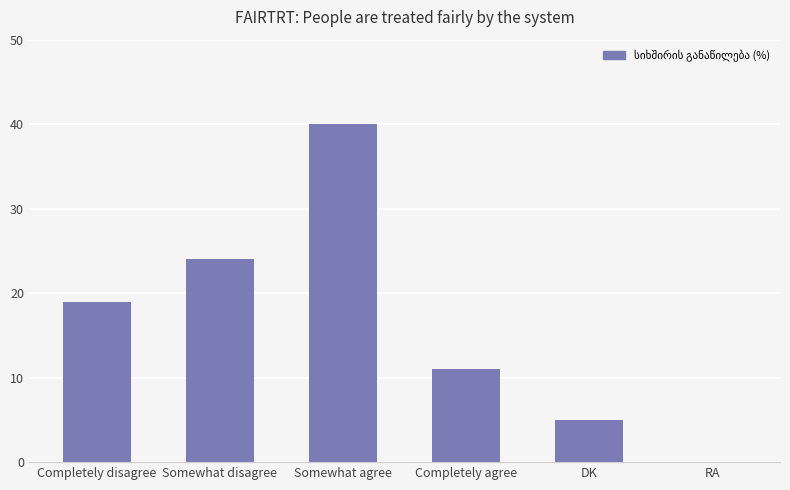

Between Somewhat agree and Somewhat disagree, which is larger?

Somewhat agree